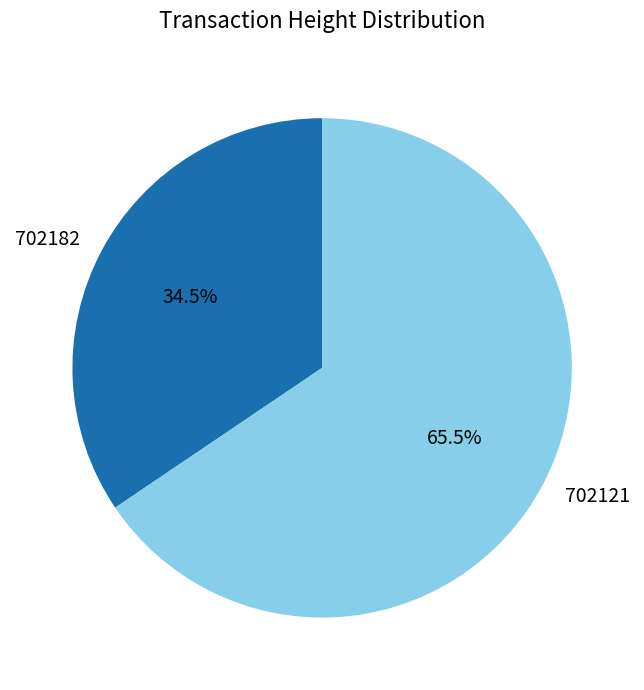

To the nearest percent, what is the combined percentage of 702121 and 702182?

100%